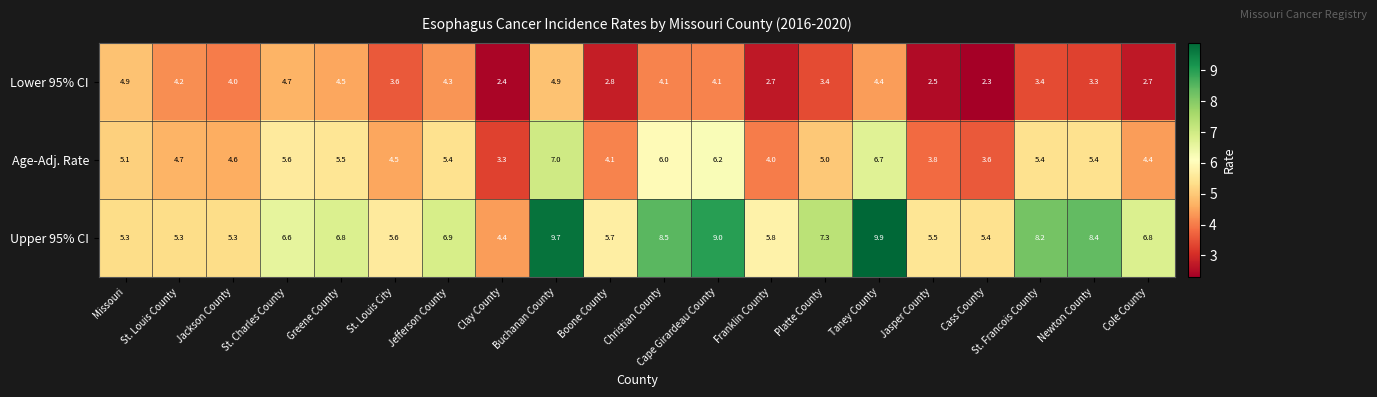

What is the maximum value for Upper 95% CI?

9.9